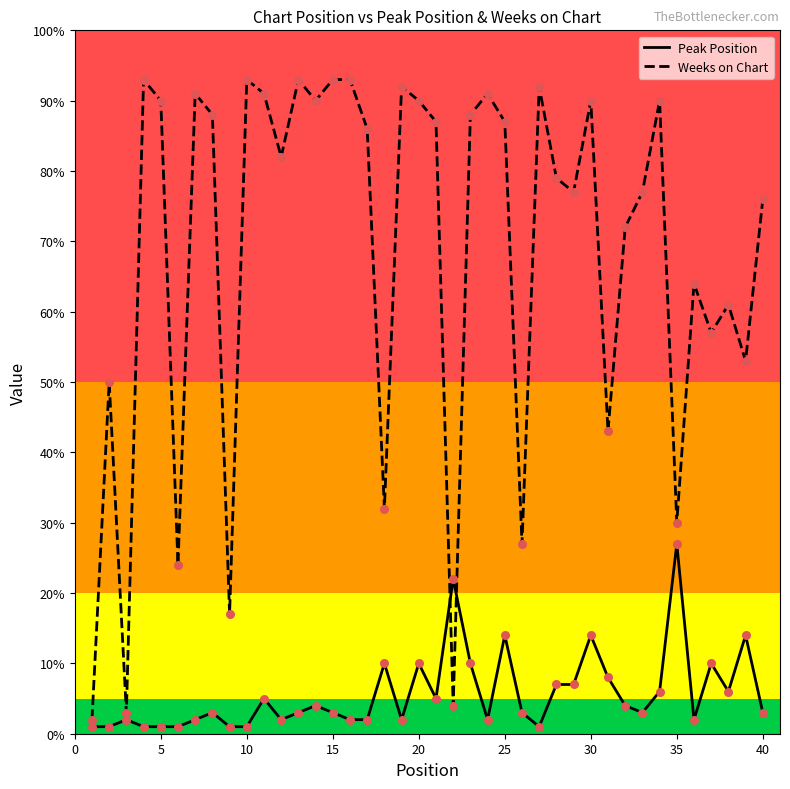

Which series has the widest spread of values?

Weeks on Chart